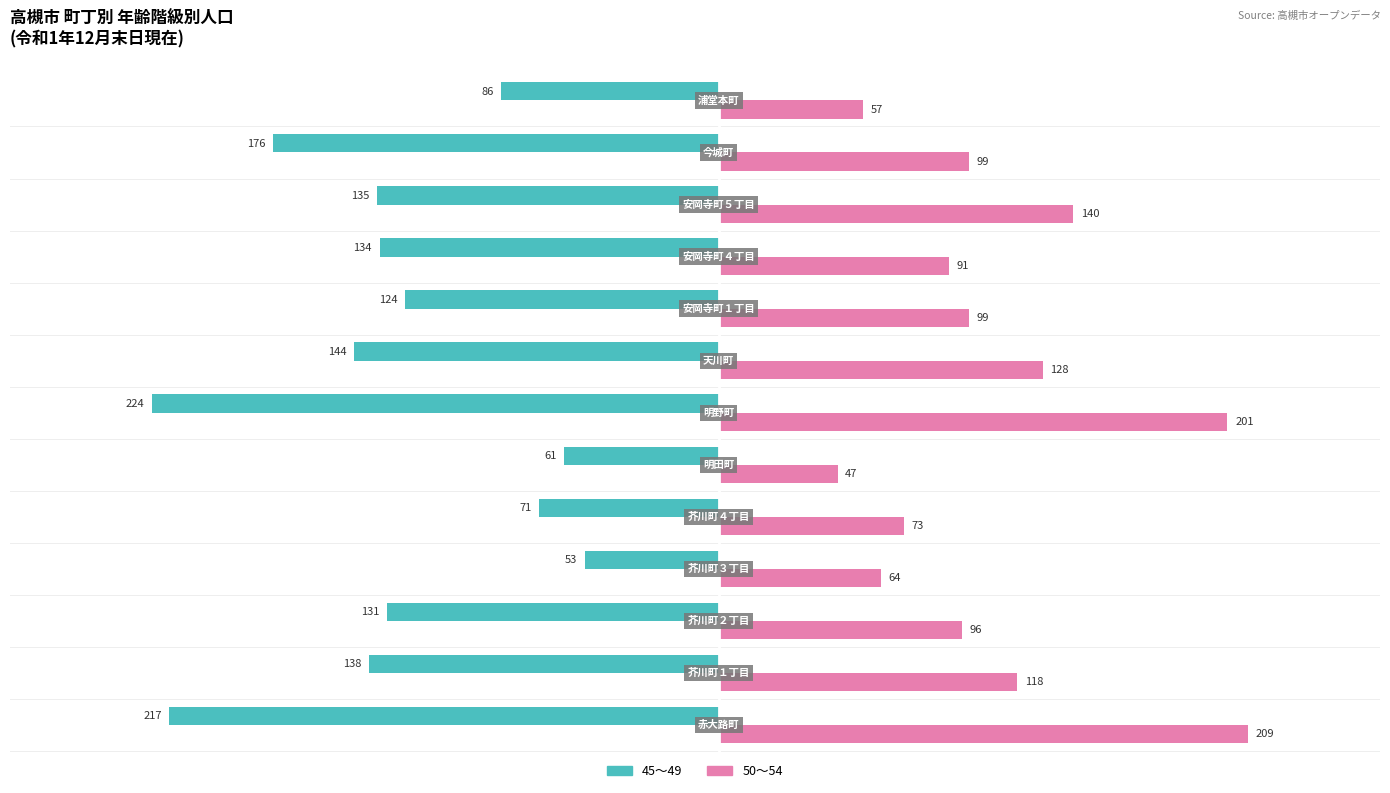

How many data points in 45～49 are above -134?

6